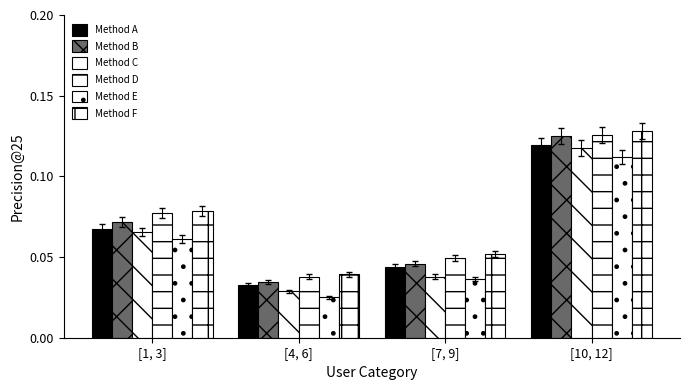

What is the total value across all series at [1, 3]?

0.4